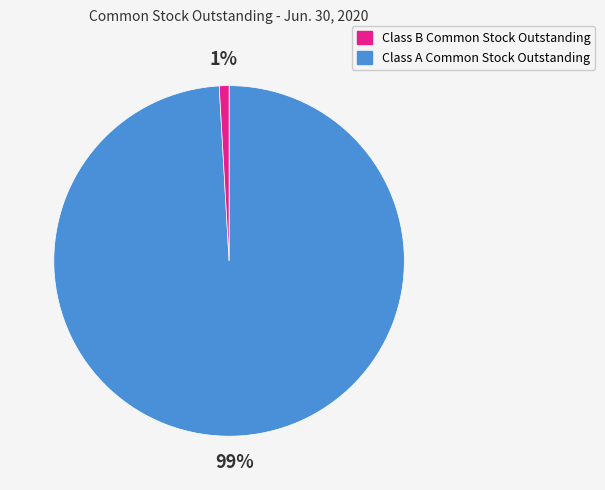

Count the number of slices in the pie.

2